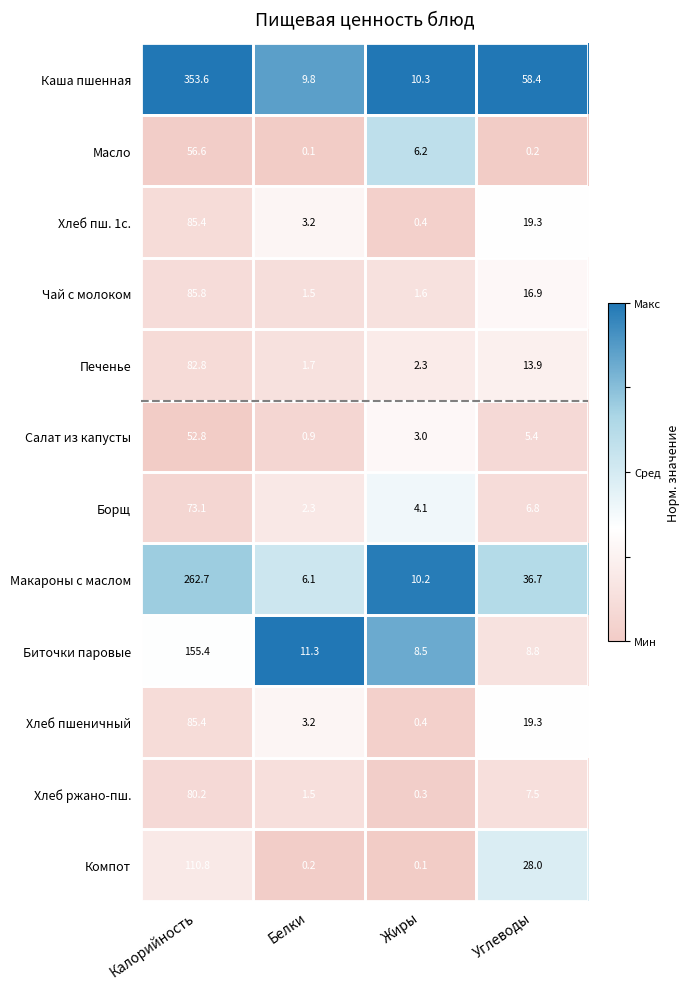

Where is Борщ nearest to the value 37?

Углеводы